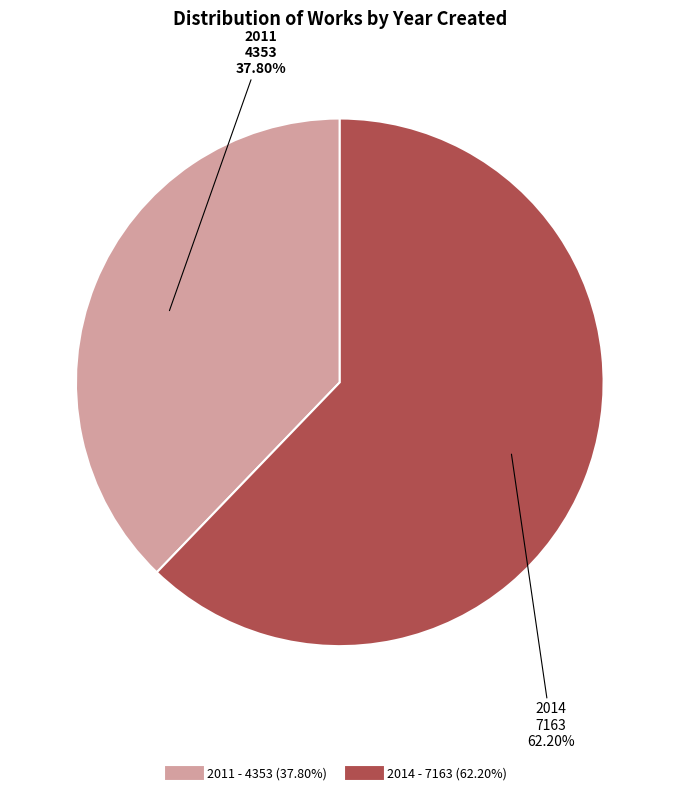

What is the largest slice in the pie chart?

2014